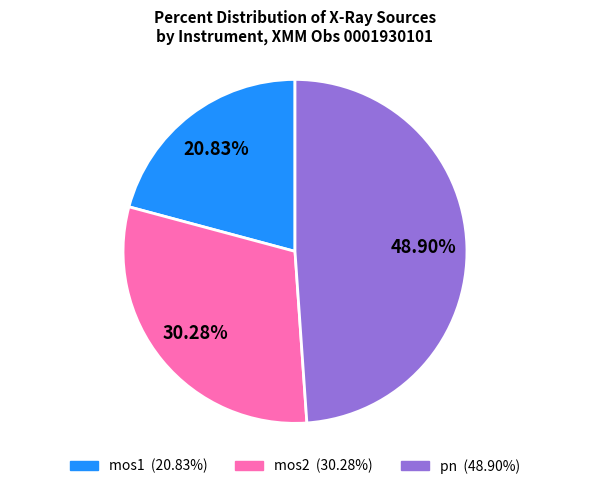

How many segments does this pie chart have?

3